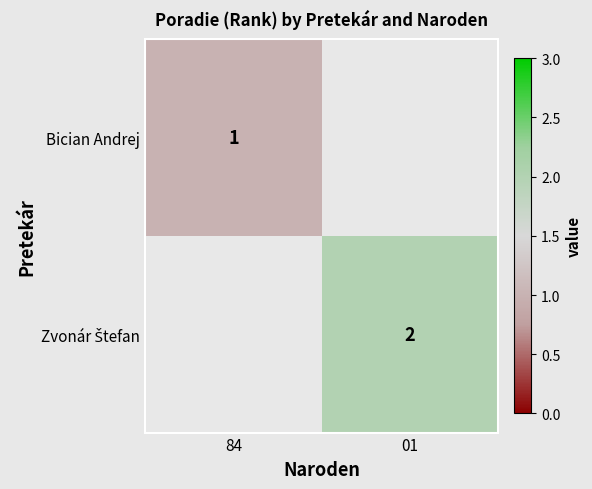

Which has a higher value, 84 or 01?

01